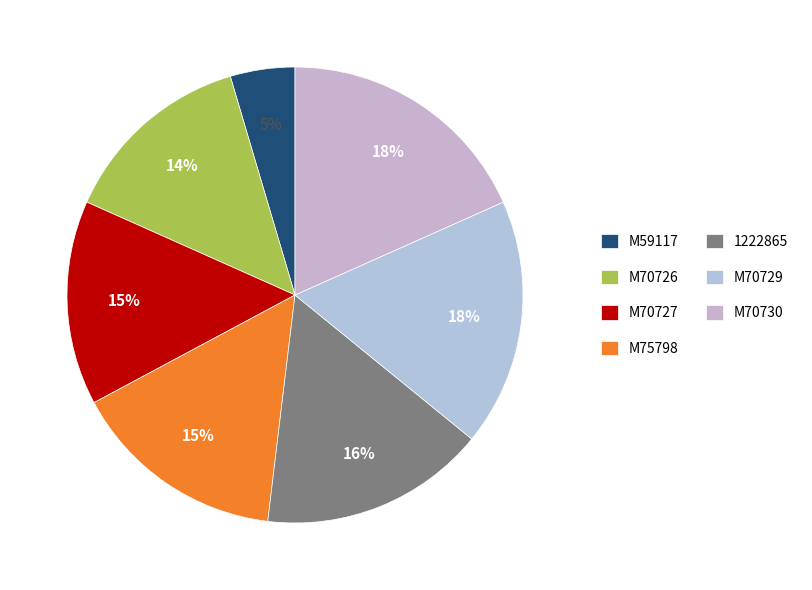

Which has a higher value, 1222865 or M70727?

1222865